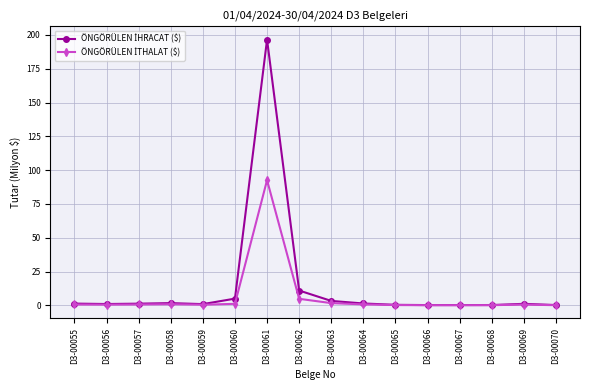

What is the maximum value shown in the chart?

196.5